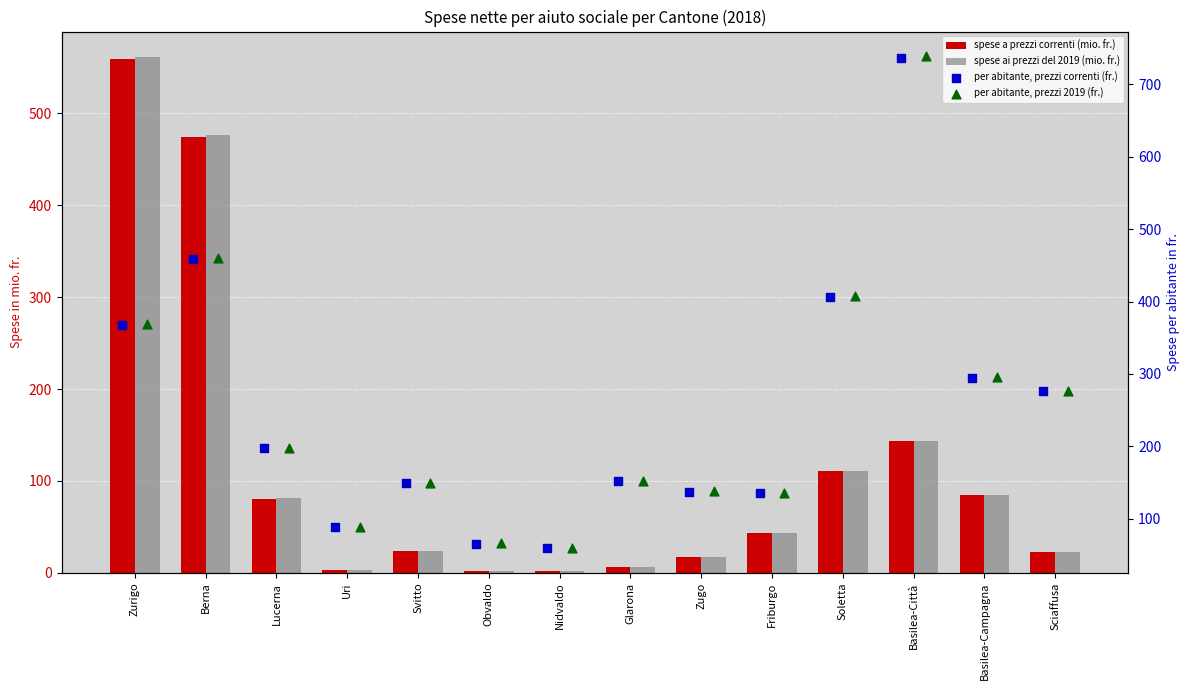

At which category is the sum across all series the highest?

Berna